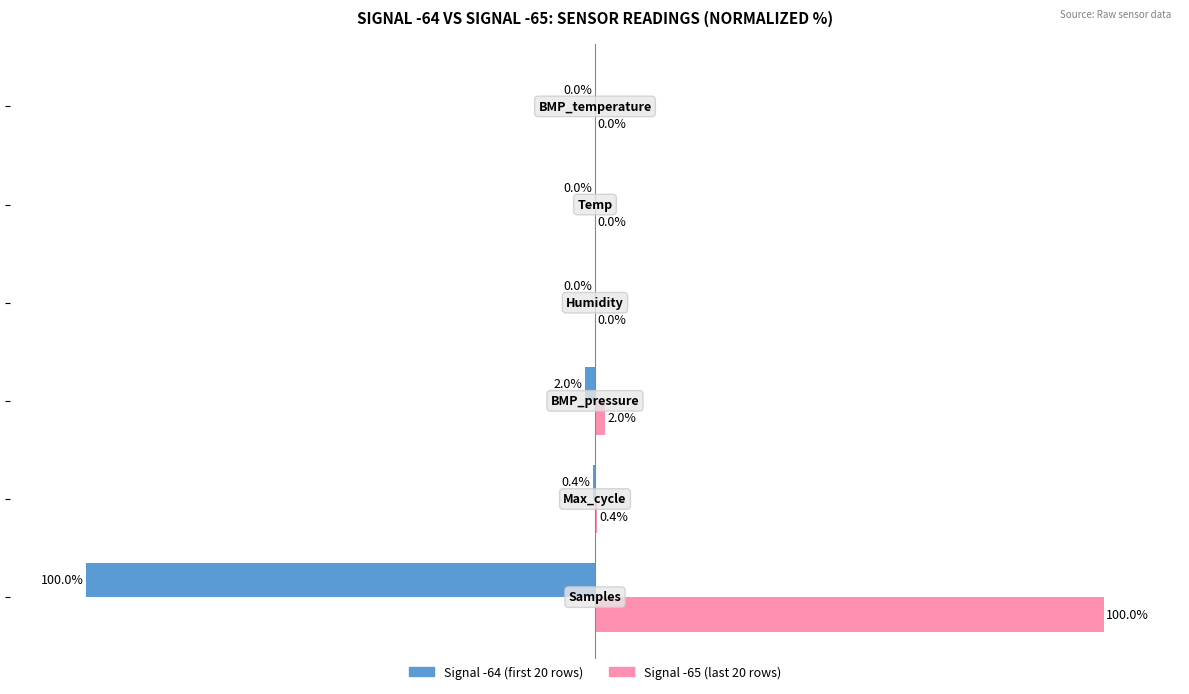

Which series has the largest total across all categories?

Signal -65 (last 20 rows)